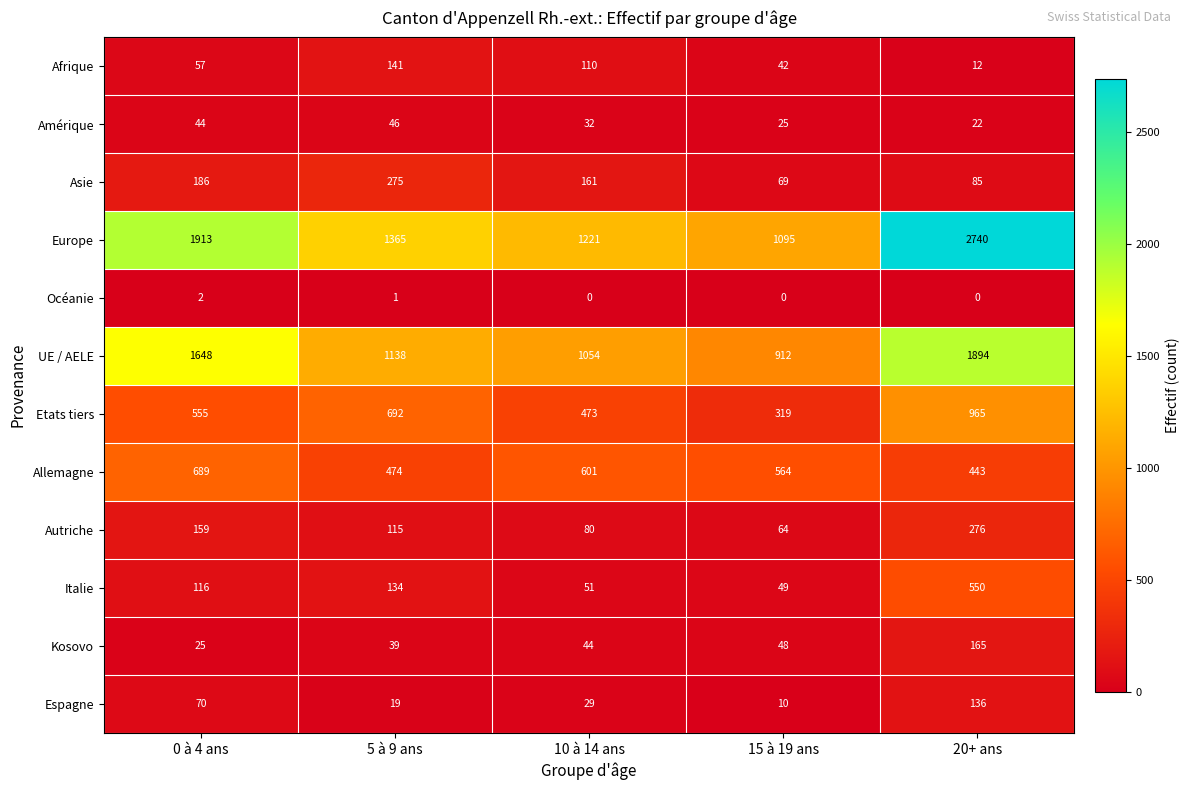

At 15 à 19 ans, list the series in order from smallest to largest.

Océanie, Espagne, Amérique, Afrique, Kosovo, Italie, Autriche, Asie, Etats tiers, Allemagne, UE / AELE, Europe